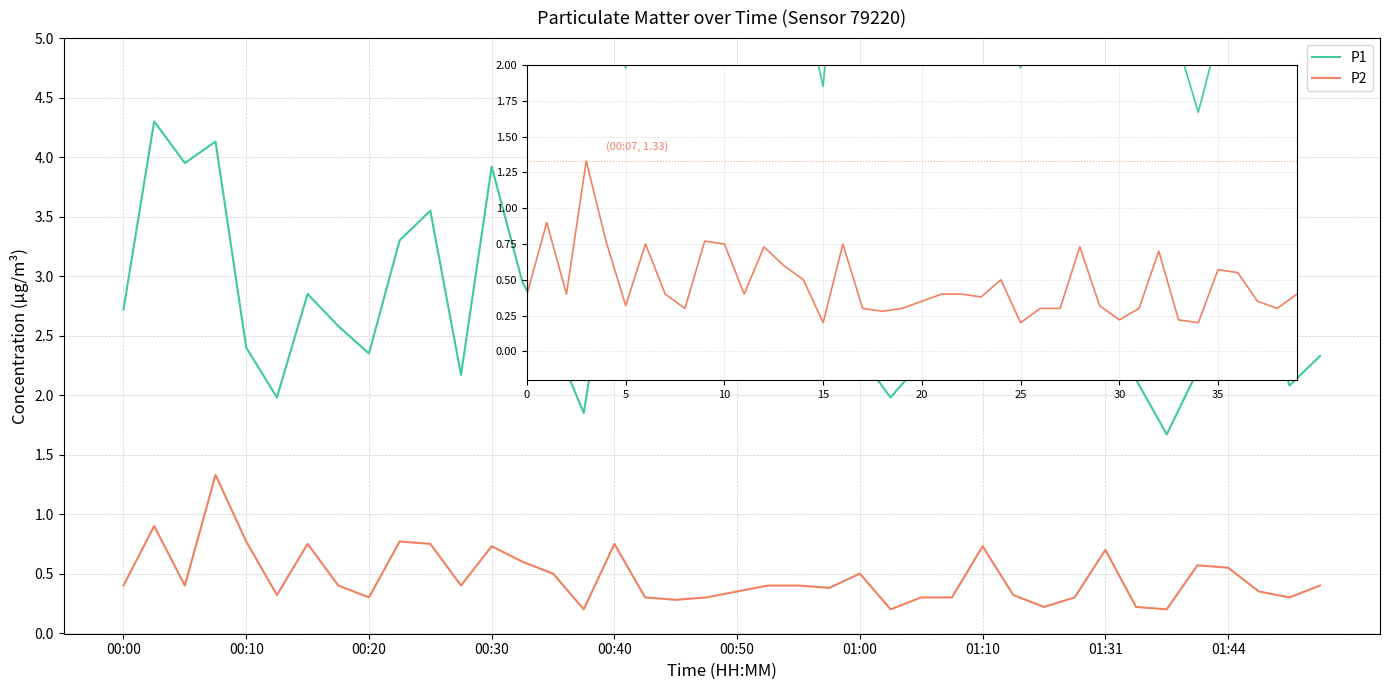

Between 13 and 00:20, which is larger?

00:20